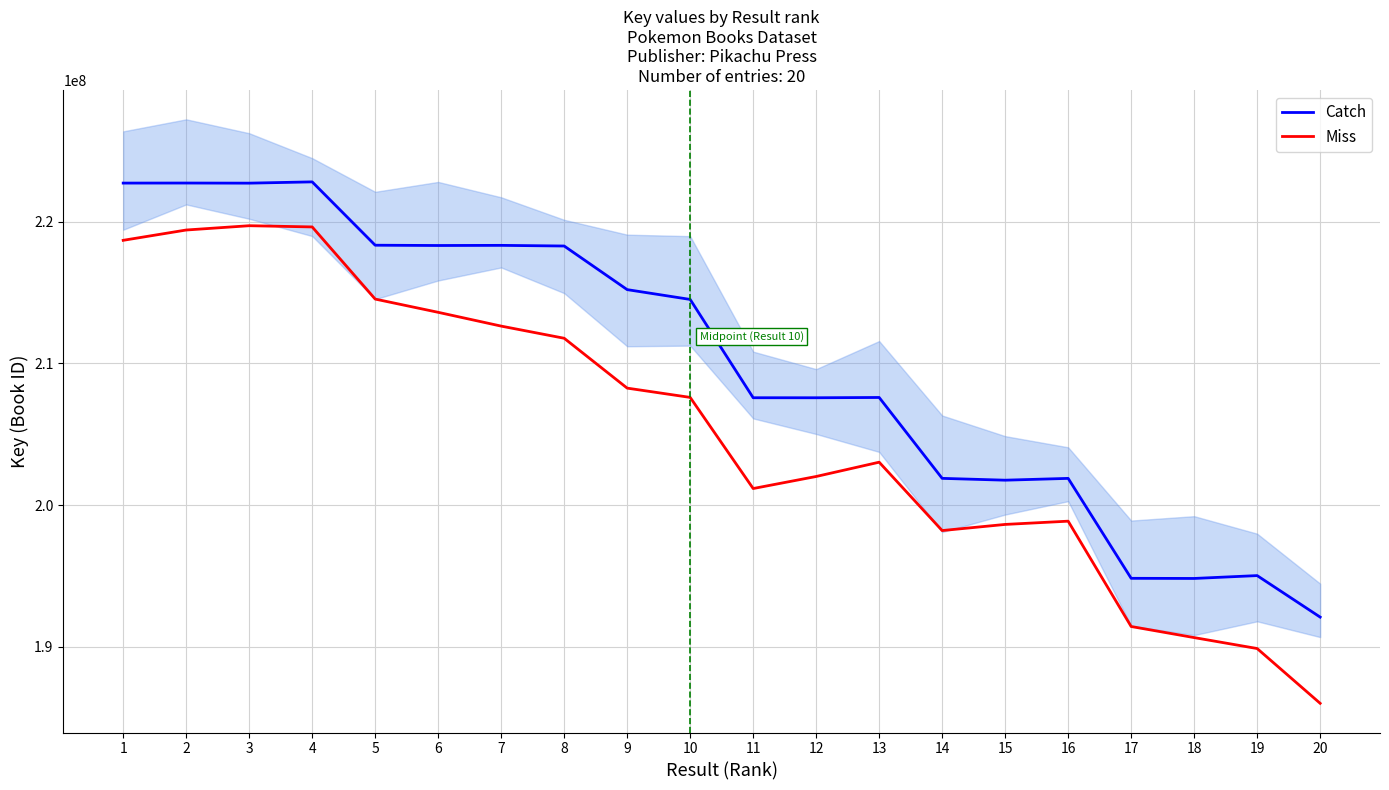

How many distinct data groups are displayed?

2